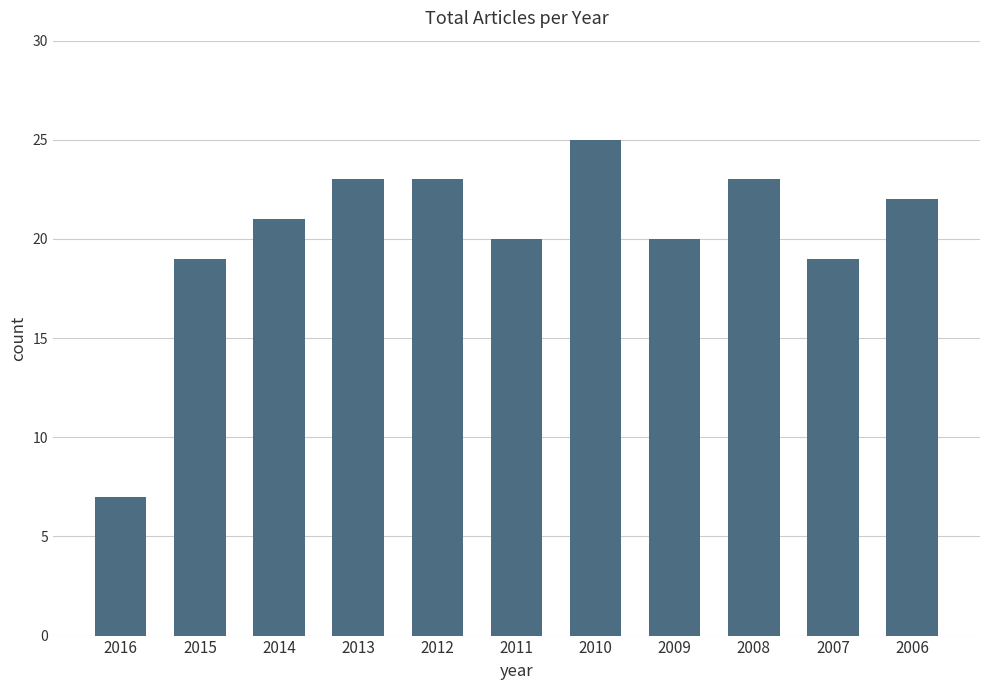

Reading left to right, what are all the values shown in this chart?

2016=7	2015=19	2014=21	2013=23	2012=23	2011=20	2010=25	2009=20	2008=23	2007=19	2006=22